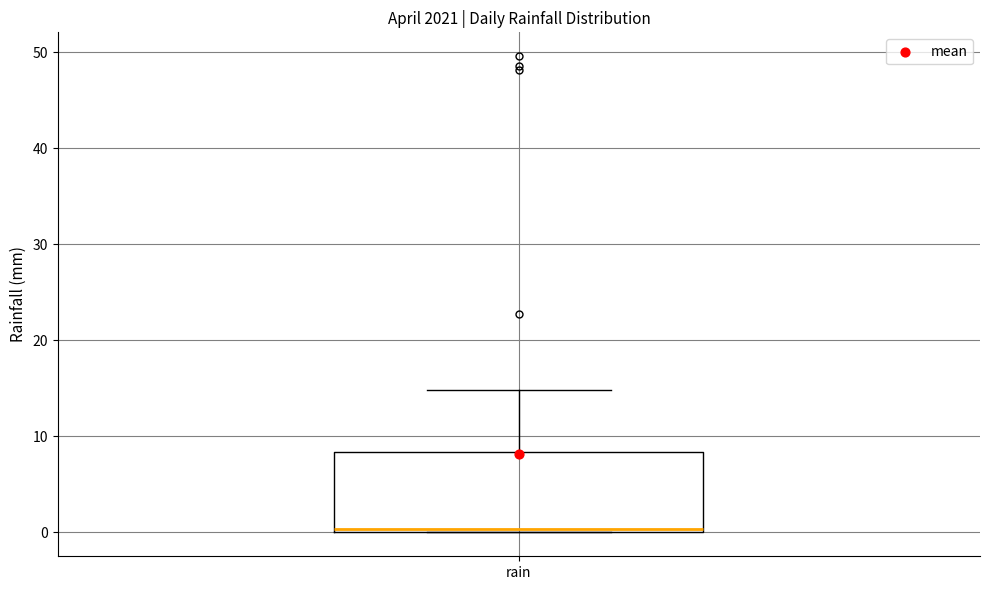

Transcribe this box plot: give where the median line is, the range the box spans, and where the two whiskers end, as read against the y-axis. The values are not printed on the chart, so give them approximately, as read against the axis.

median 0 (just above the box's lower edge), box 0 to 8, whiskers 0 to 15